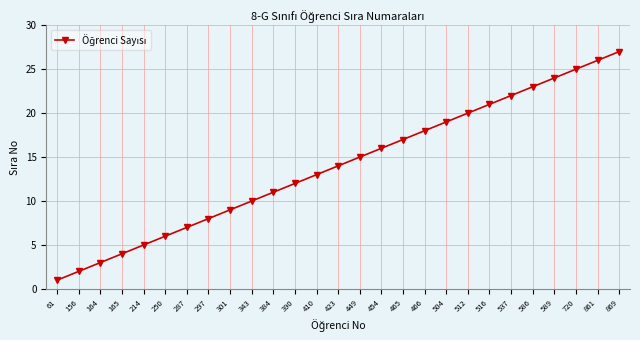

List the labels in order of value, smallest first.

61, 156, 164, 165, 214, 250, 287, 297, 301, 343, 384, 390, 410, 423, 449, 454, 465, 466, 504, 512, 516, 537, 586, 589, 720, 861, 869